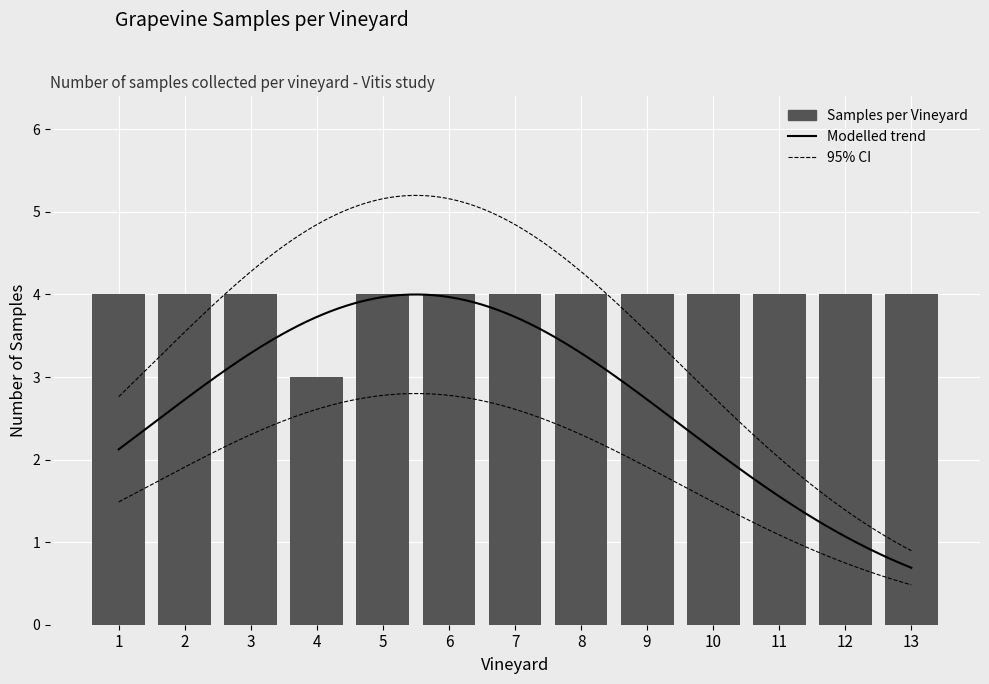

Rank the categories by value from lowest to highest.

4, 1, 2, 3, 5, 6, 7, 8, 9, 10, 11, 12, 13